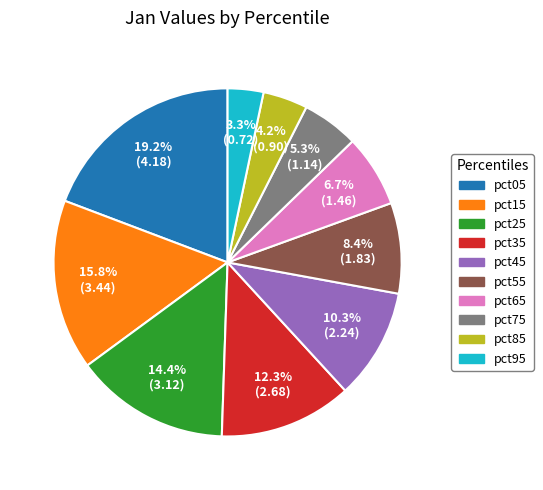

To the nearest percent, what is the difference between the pct45 and pct35 slice percentages?

2%